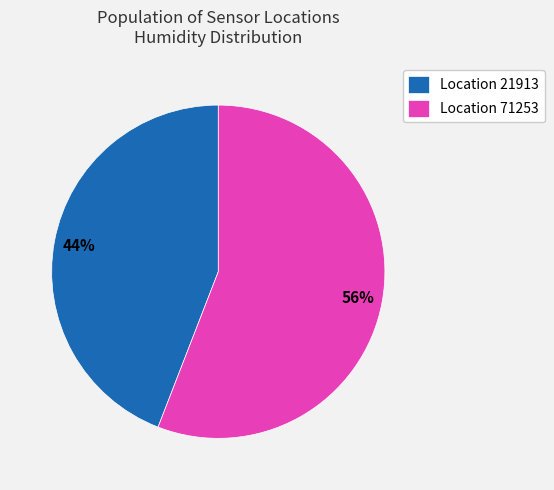

How many segments does this pie chart have?

2